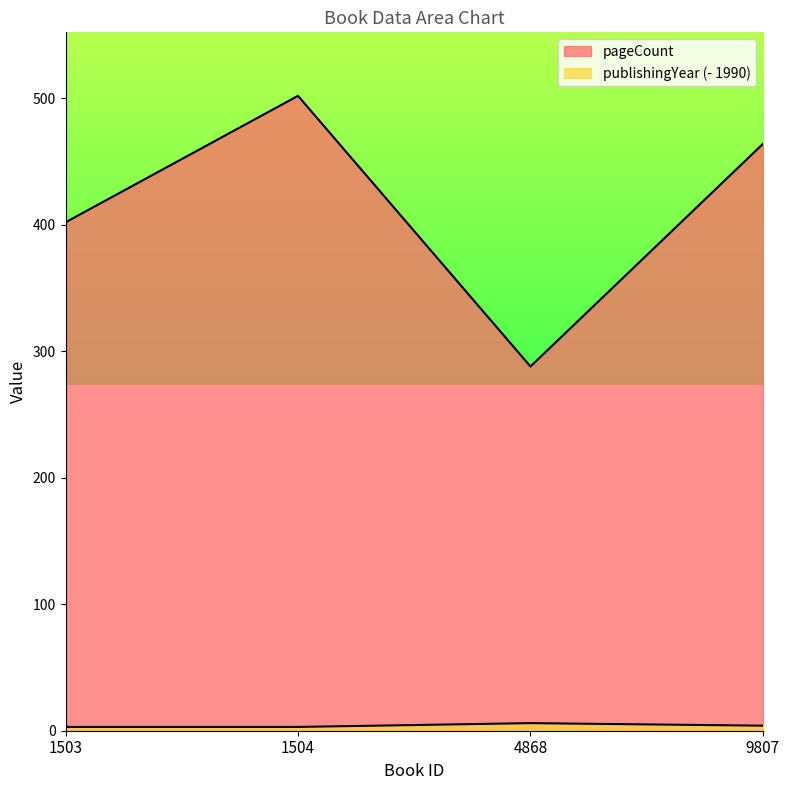

Reading left to right, list all the values displayed in this chart.

pageCount: 402	502	288	464
publishingYear: 3	3	6	4